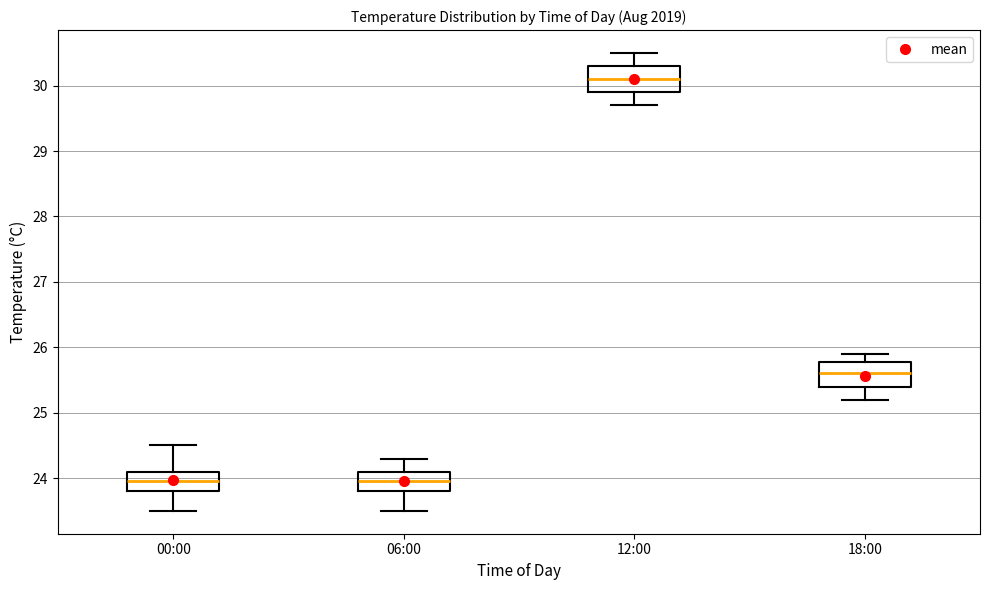

Where is the lower edge of the box for 12:00 on the y-axis? The values are not printed on the chart, so give them approximately, as read against the axis.

29.9